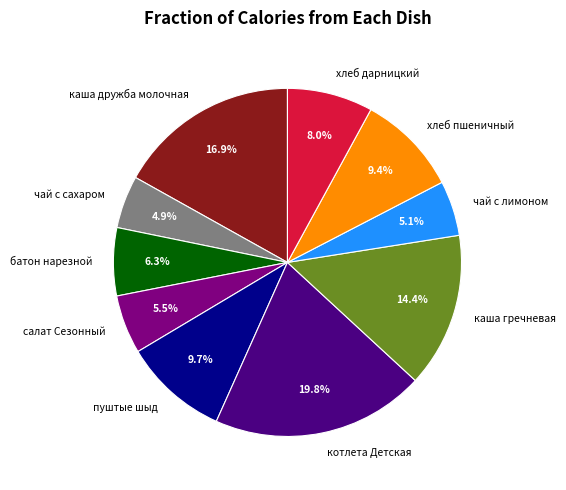

To the nearest percent, what portion does каша дружба молочная represent?

17%